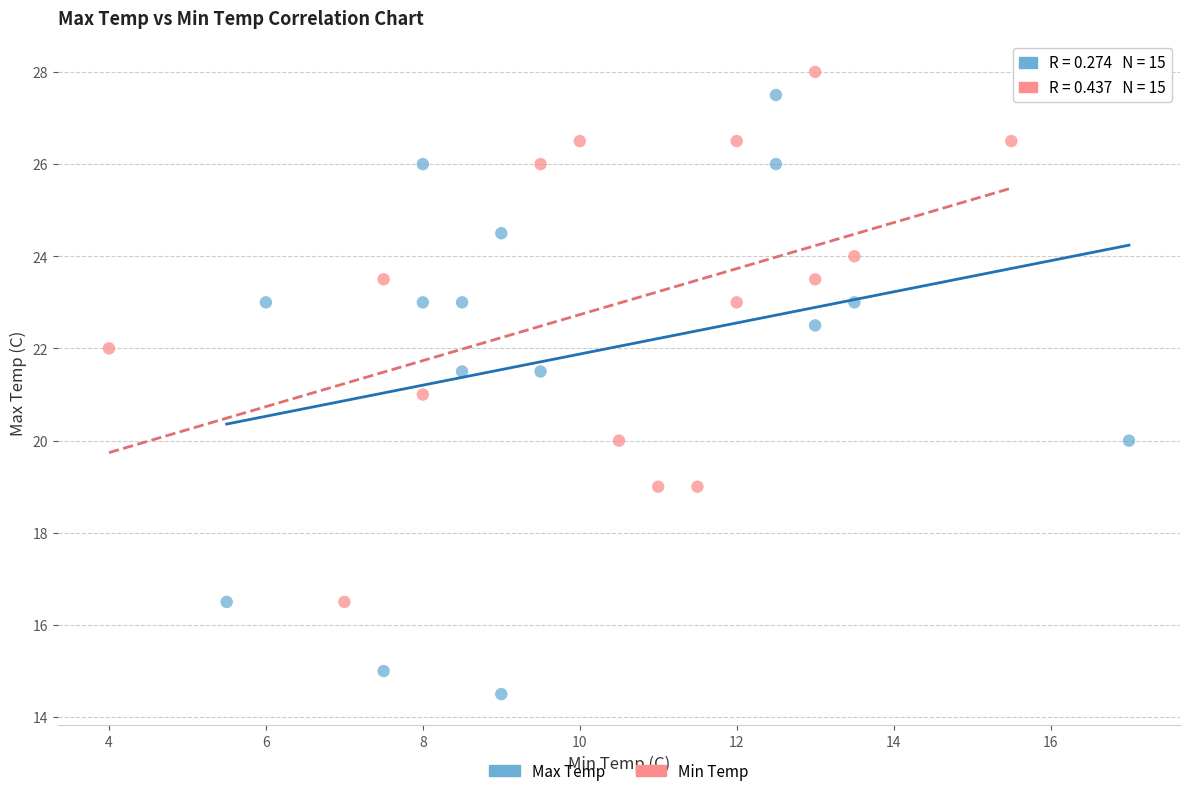

Which series has the widest spread of Y values?

Max Temp